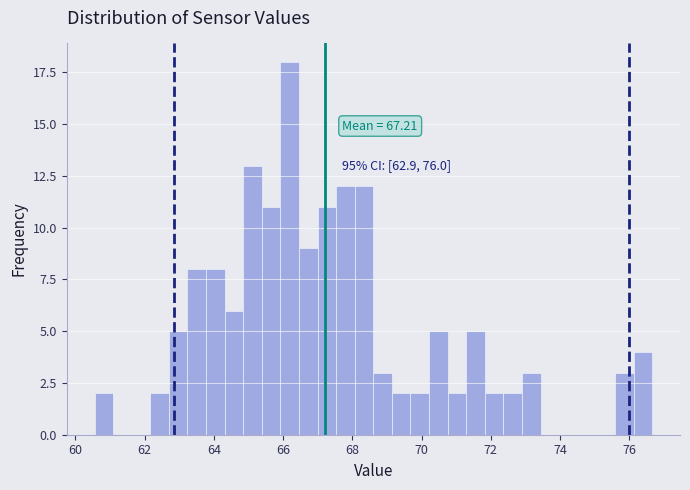

Read against the x-axis, roughly where is the centre of the tallest bar?

66.2